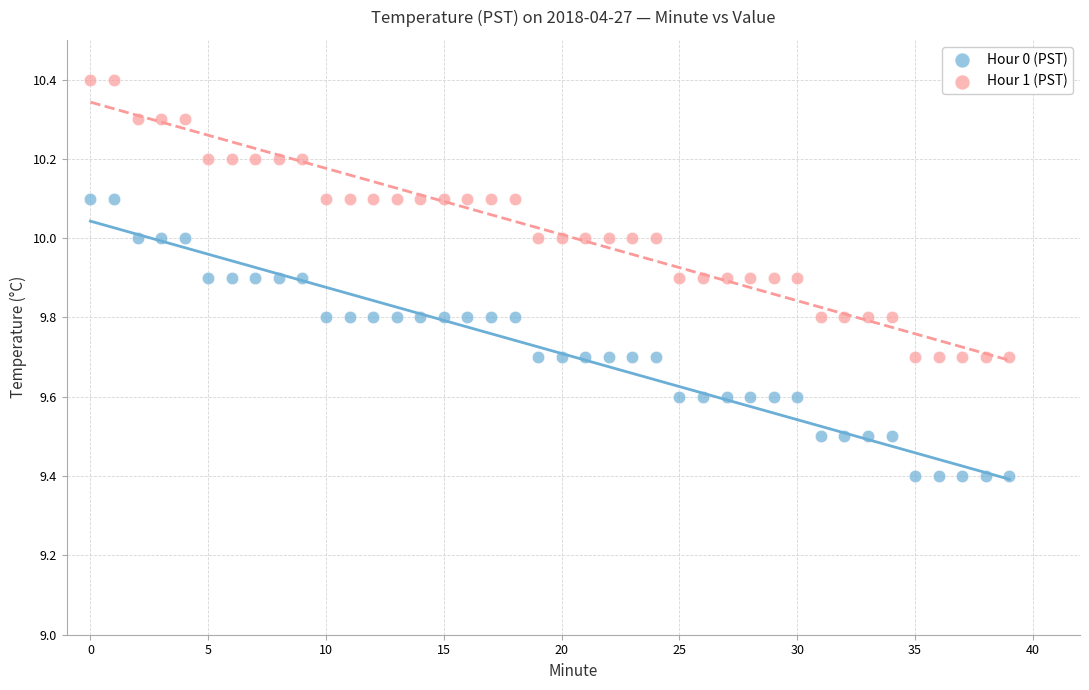

Which series reaches the minimum Y coordinate?

Hour 0 (PST)